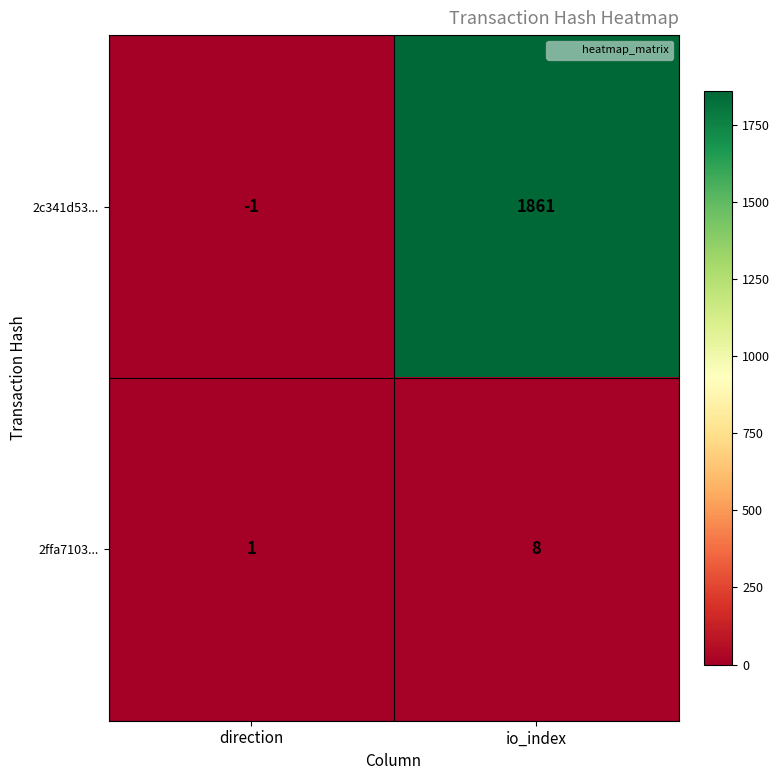

Which series has the largest total across all categories?

2c341d53...